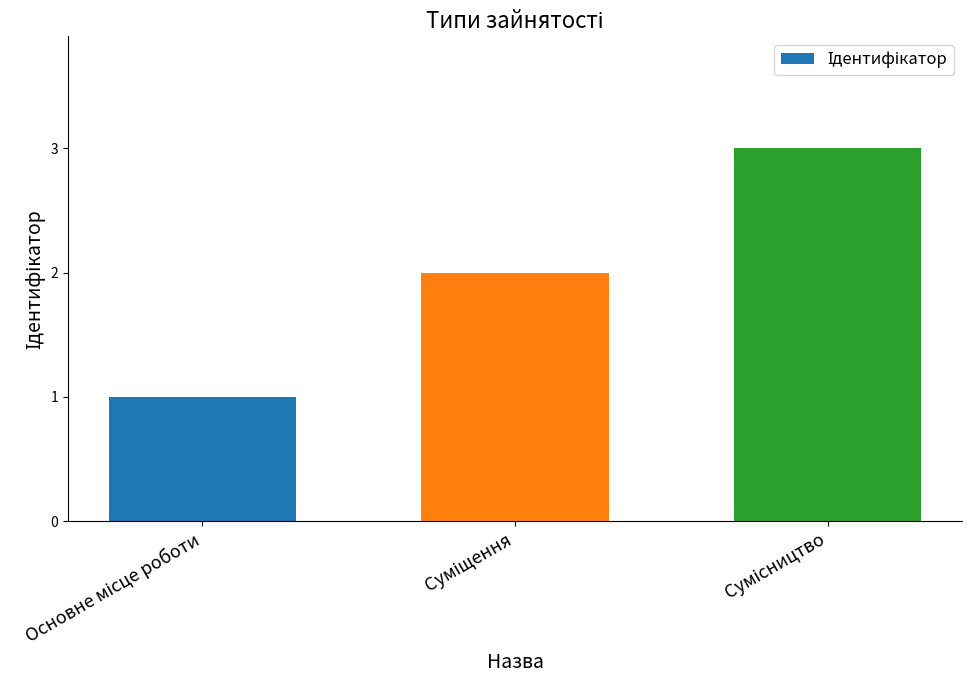

What is the value of the 2nd bar from the left?

2